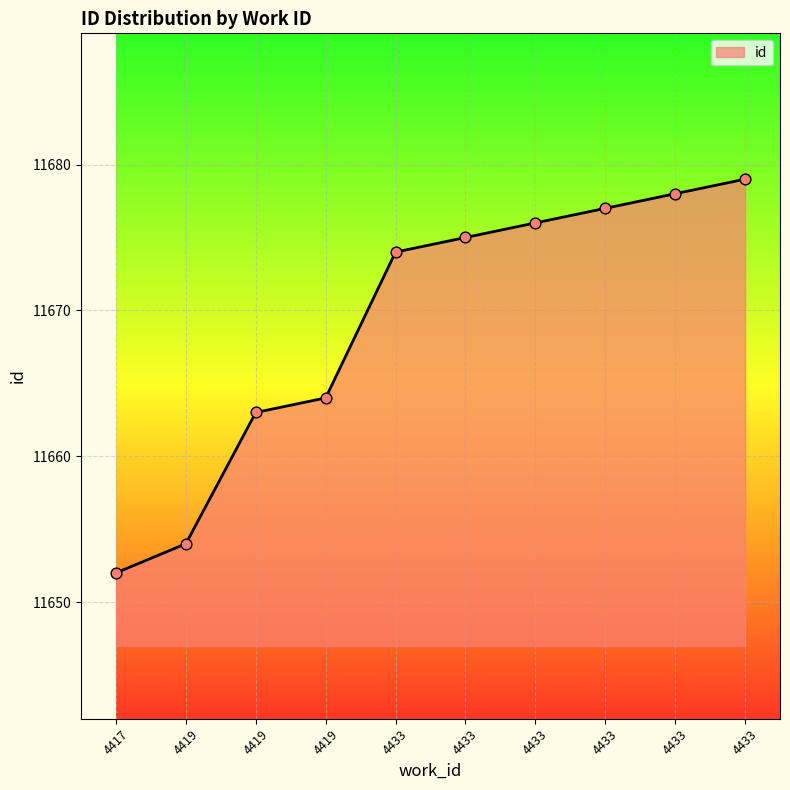

How many lines are shown in the chart?

1